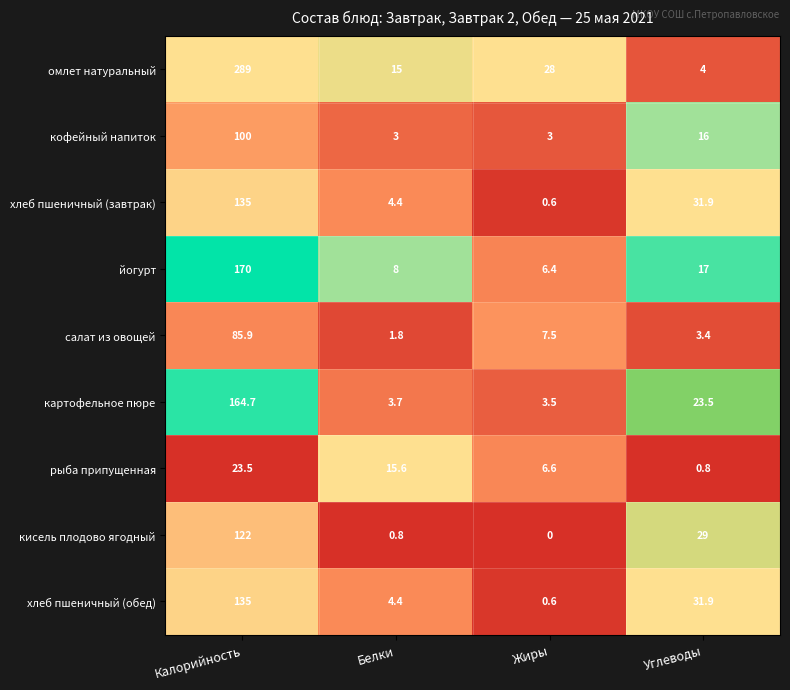

What is the difference between the салат из овощей values at Белки and Жиры?

5.7